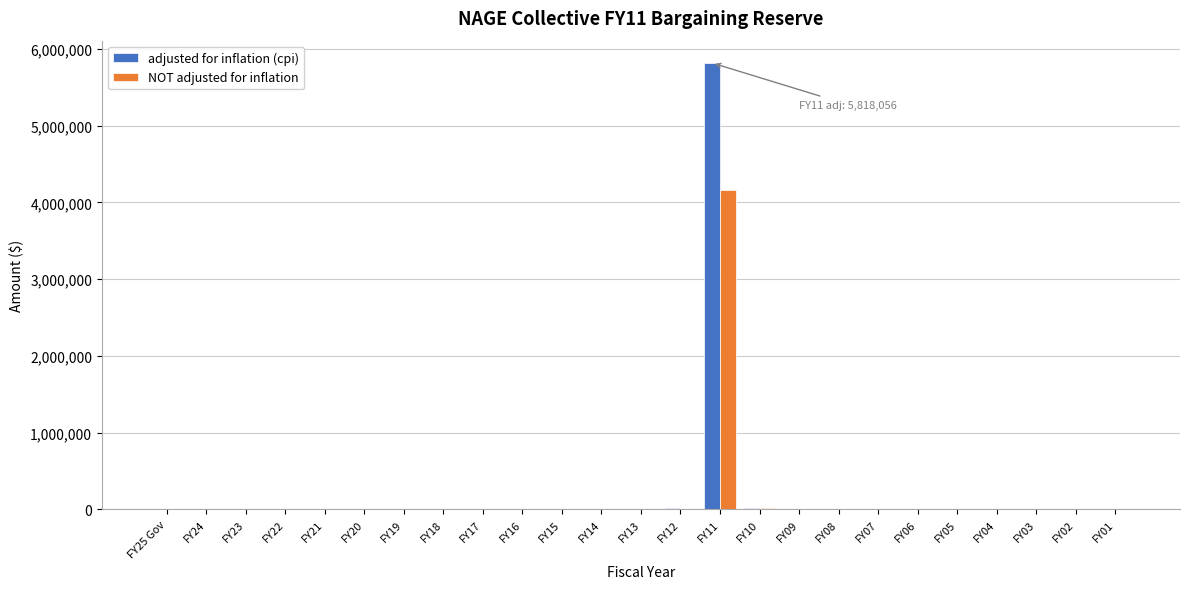

At which category is the sum across all series the highest?

FY11